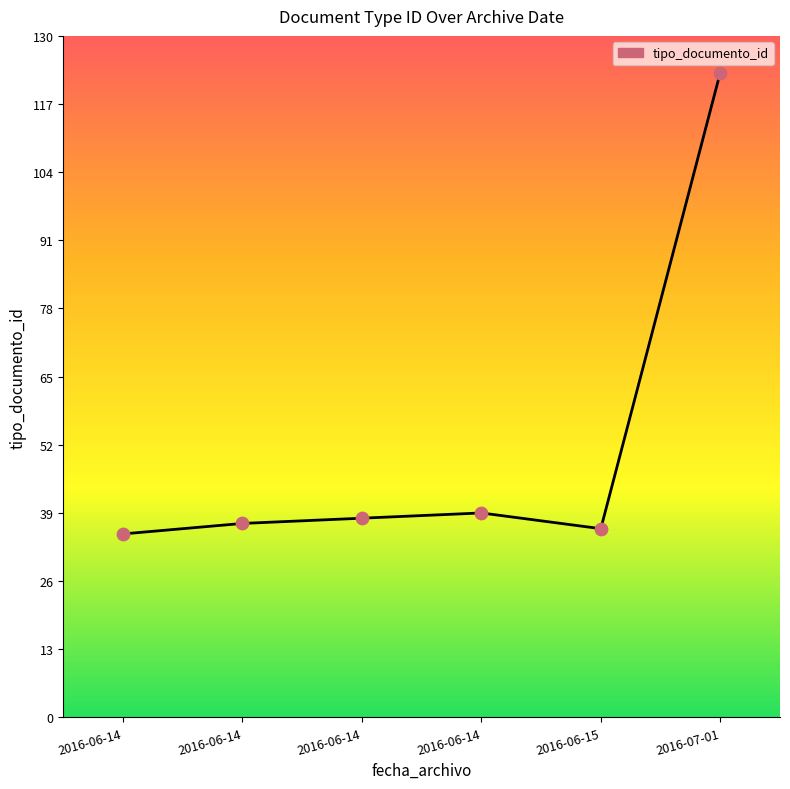

Approximately how many times larger is the value at 2016-06-14 compared to 2016-06-14?

0.9